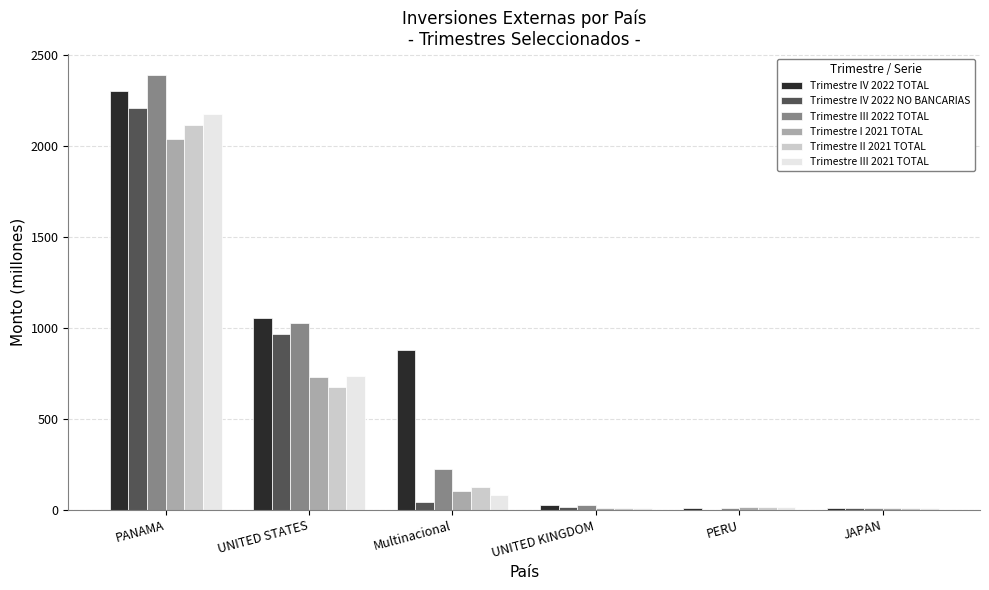

What is the sum of all Trimestre I 2021 TOTAL values?

2908.6